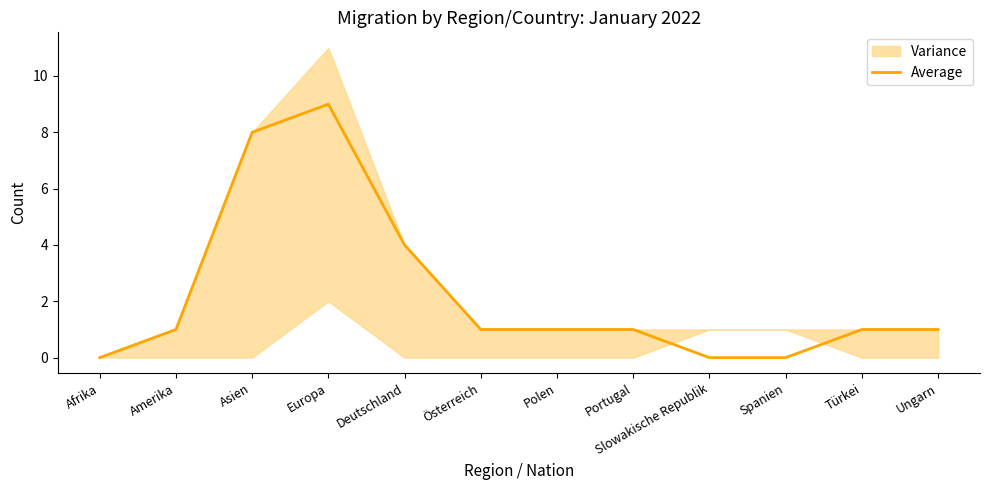

Count the values in the range 1 to 4.

7